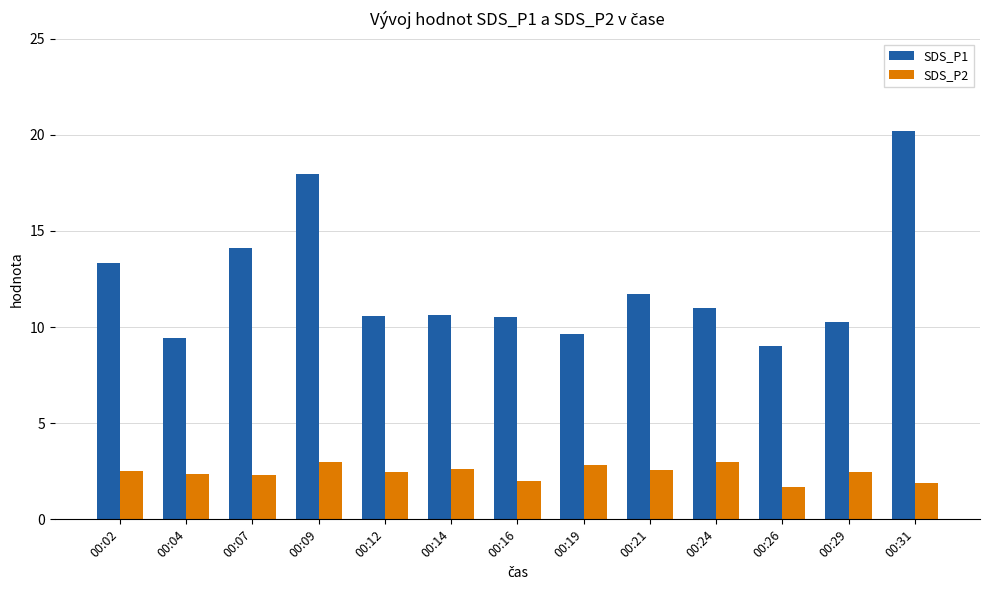

Rank the series by their maximum value, from highest to lowest.

SDS_P1, SDS_P2